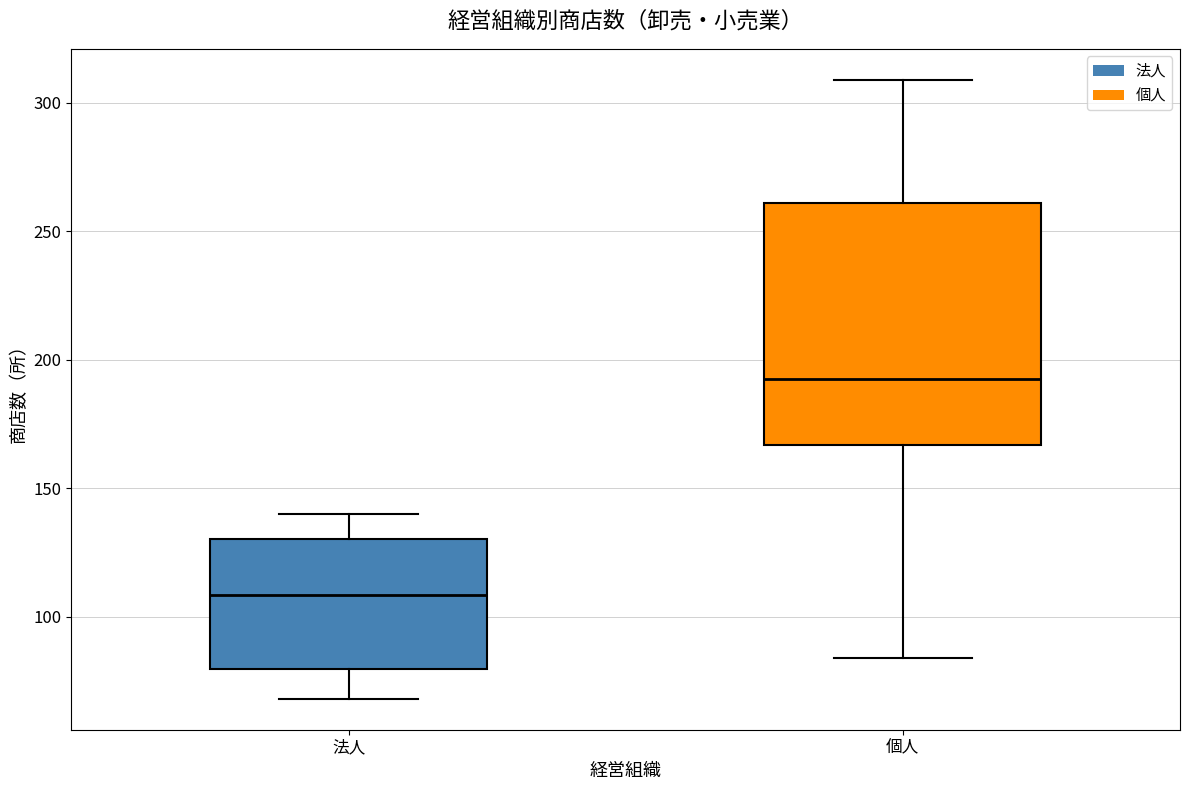

Reading left to right, read every box against the y-axis: the position of its median line, the range the box covers, and the ends of its whiskers. The values are not printed on the chart, so give them approximately, as read against the axis.

法人: median 110, box 80 to 130, whiskers 70 to 140
個人: median 195, box 165 to 260, whiskers 85 to 310